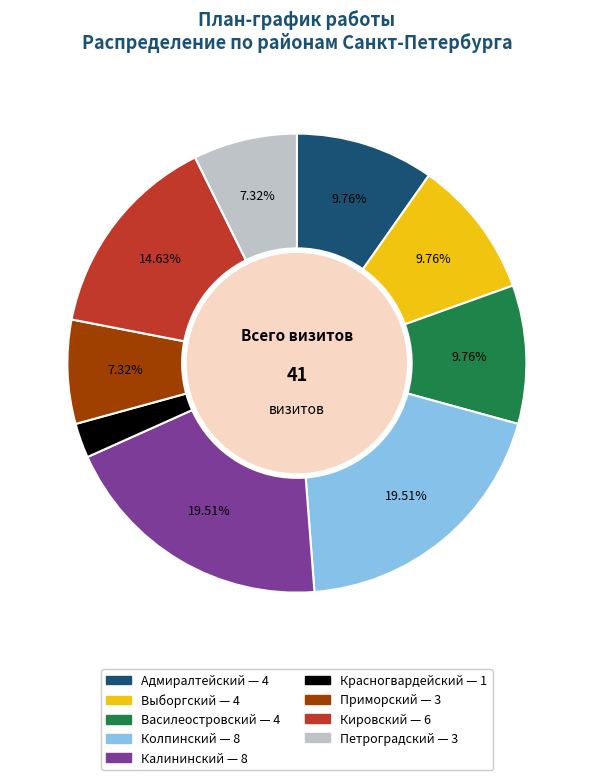

Count the number of slices in the pie.

9